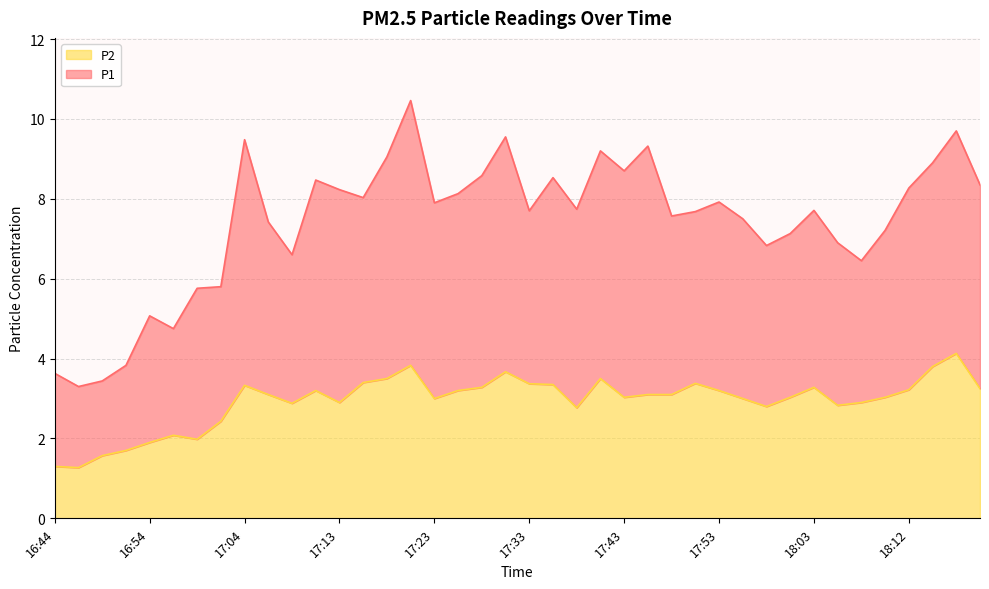

What is the label of the 18th point from the right?

17:38